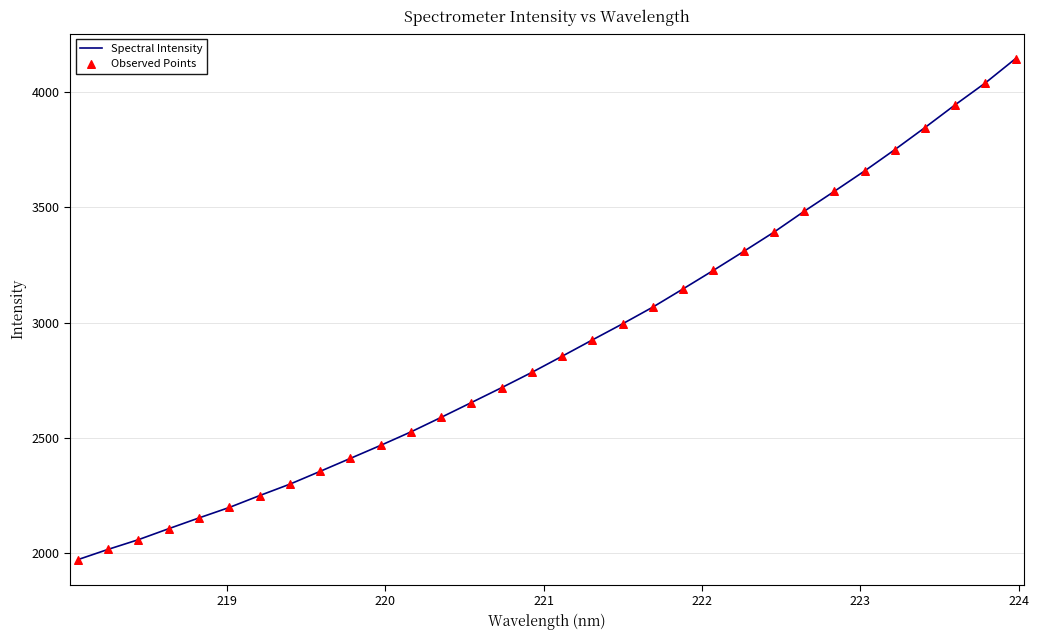

What is the minimum value shown in the chart?

1972.2